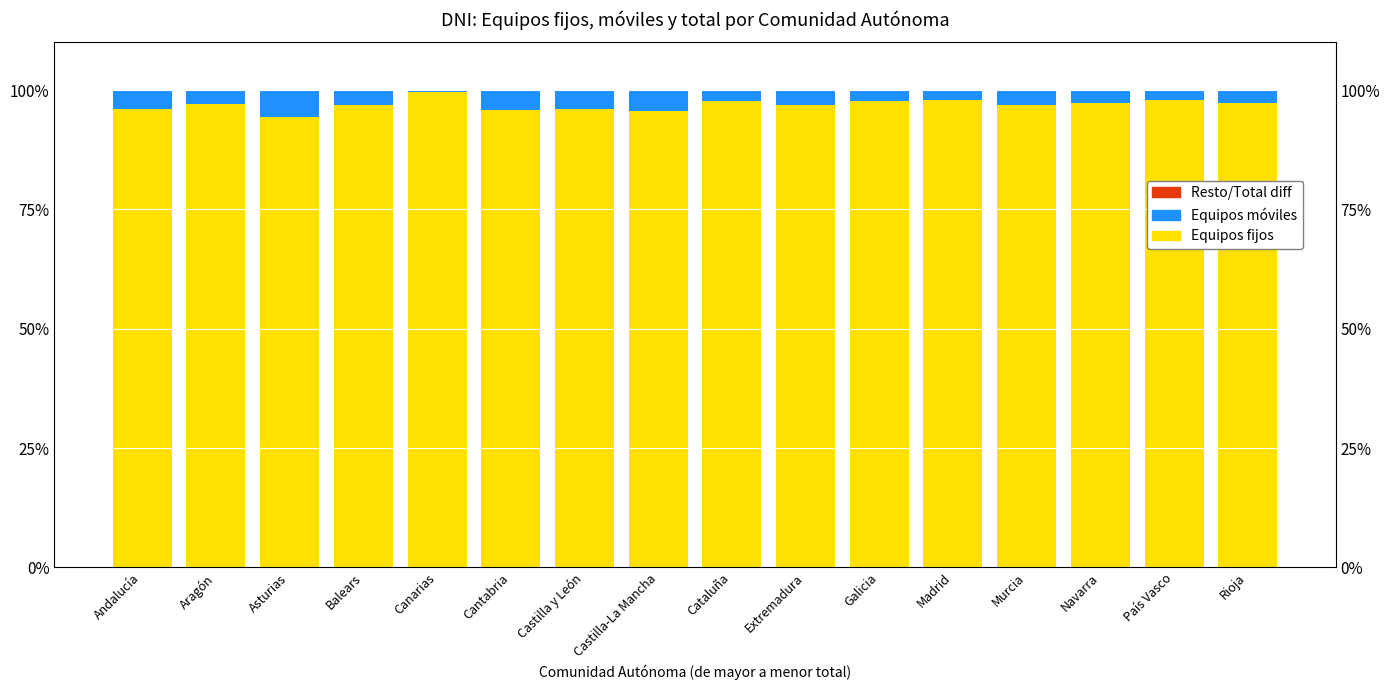

How many groups of bars are there?

16